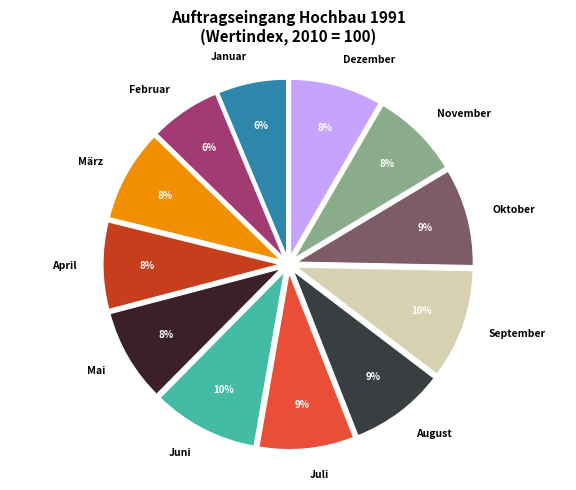

Is it true that September is 25% of the pie?

False